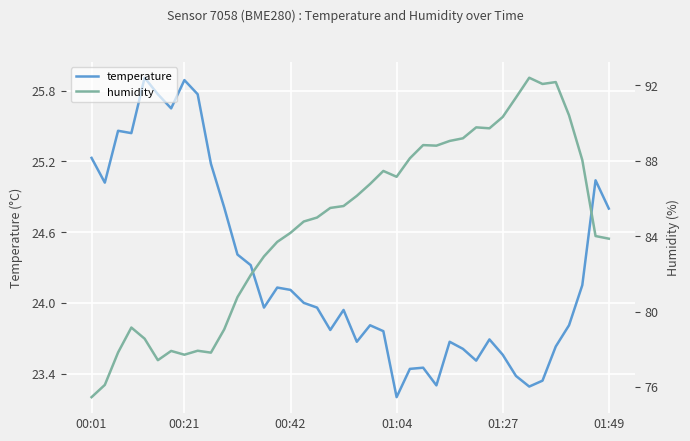

What is the difference between the maximum and minimum values in the temperature series?

2.7